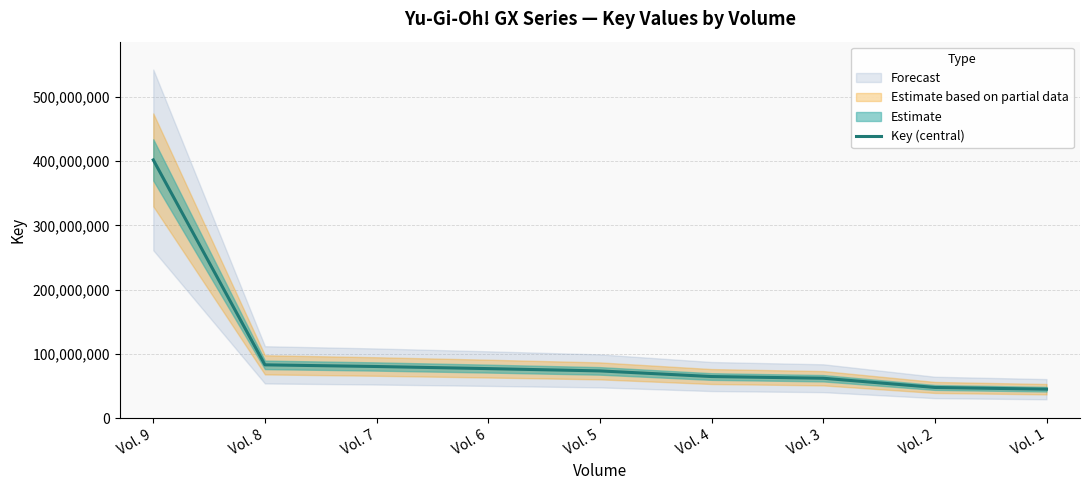

The chart shows a value of 25031504 at Vol. 8. True or false?

False